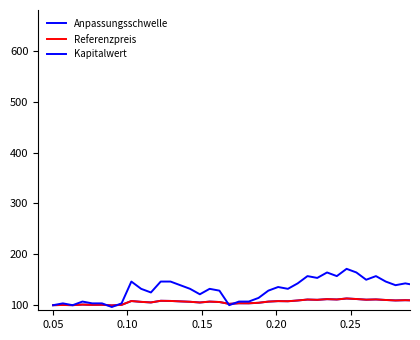

True or false: Referenzpreis and Anpassungsschwelle intersect in this chart.

True